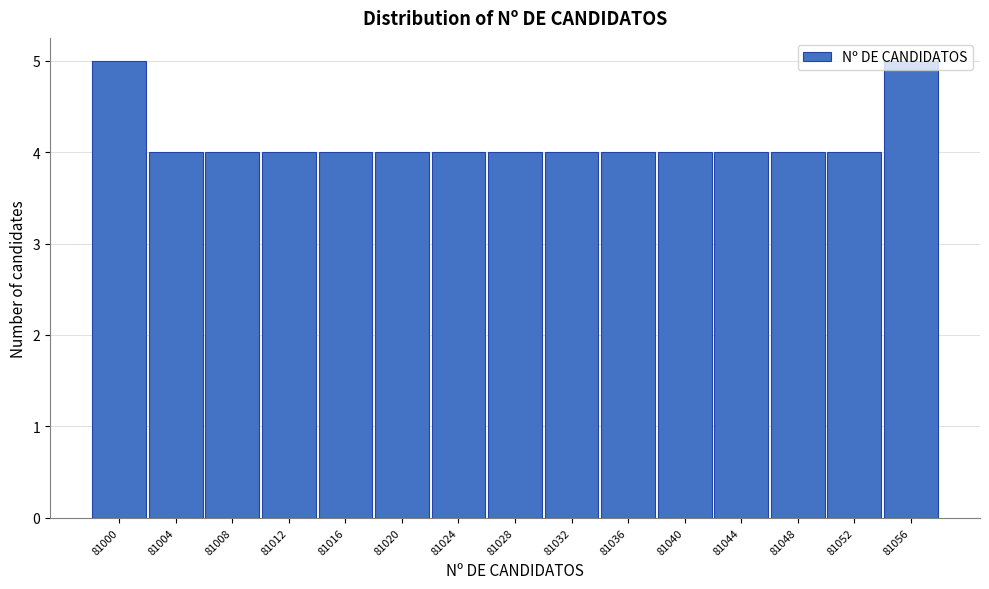

What is the change in value from 81036 to 81056?

+1